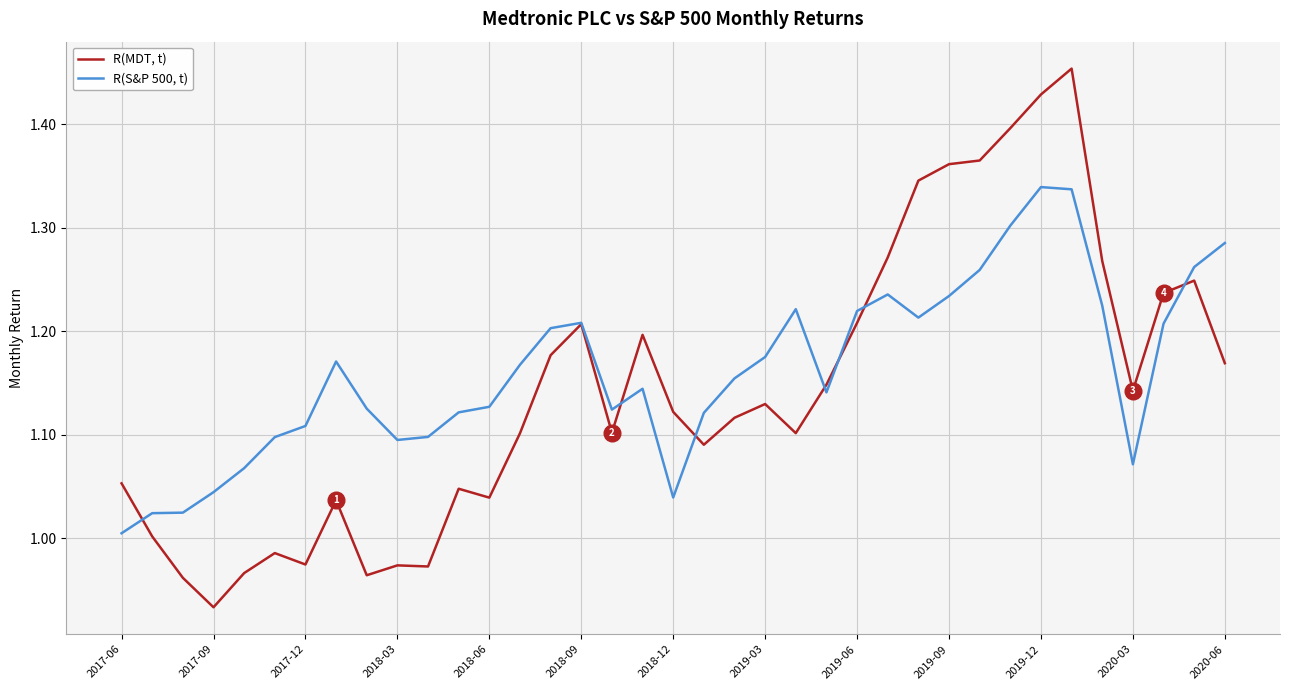

Which series has the largest range (max minus min)?

R(MDT, t)